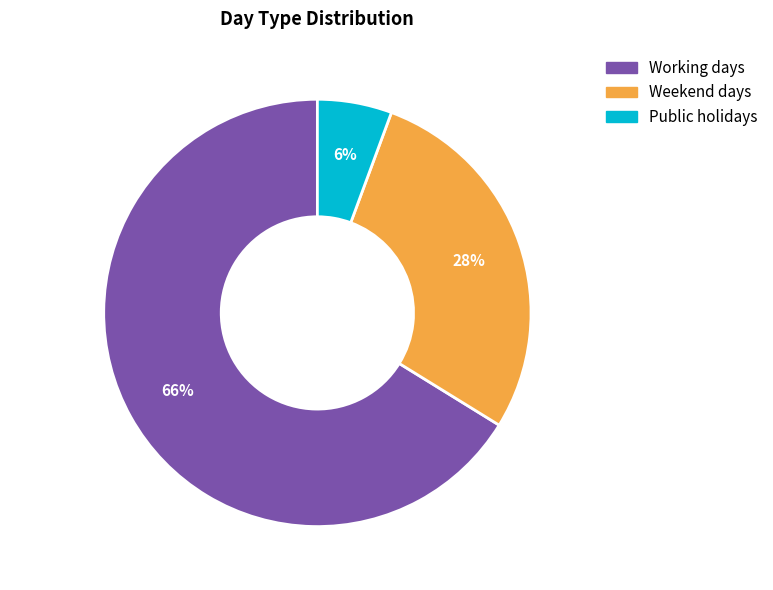

Do Weekend days and Working days together represent more than half of the pie?

Yes